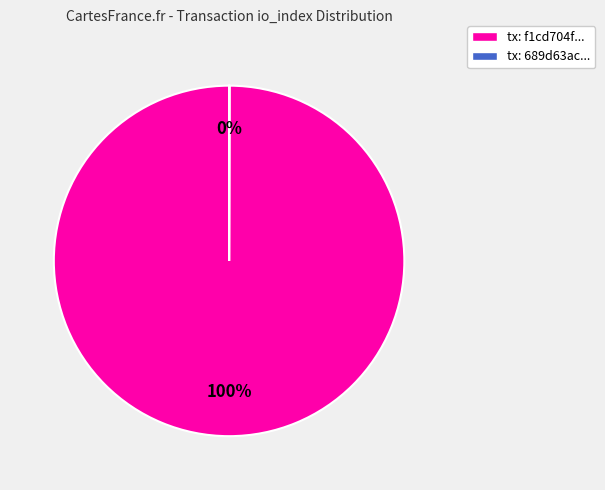

What is the largest slice in the pie chart?

tx: f1cd704f...